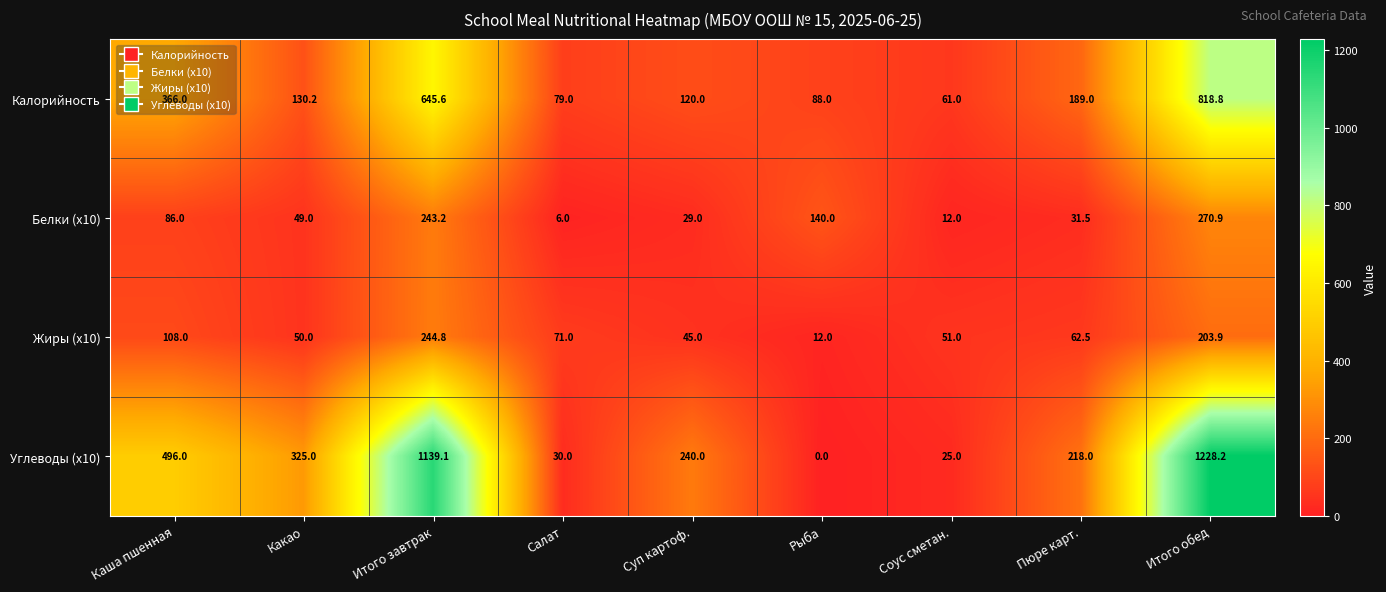

At which category is the sum across all series the highest?

Итого обед